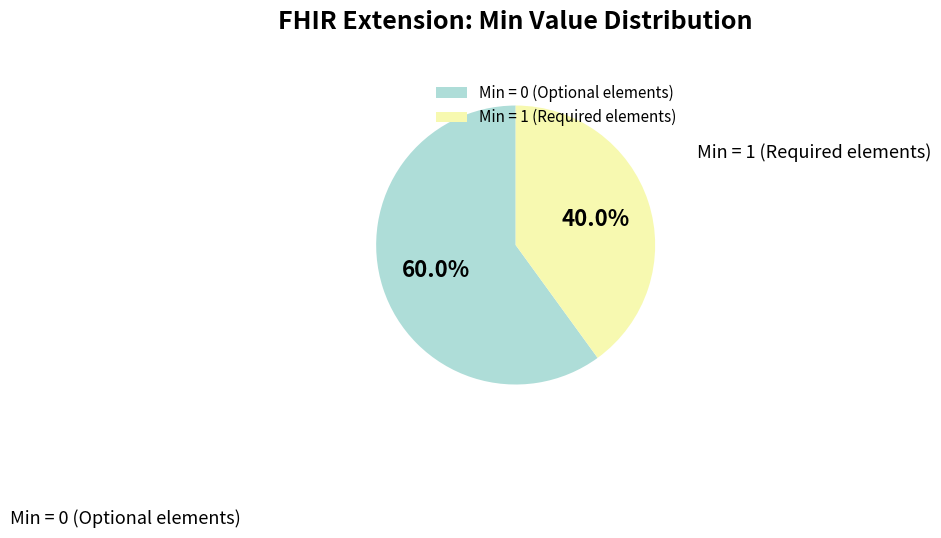

Rank the categories by value from lowest to highest.

Min = 1 (Required elements), Min = 0 (Optional elements)